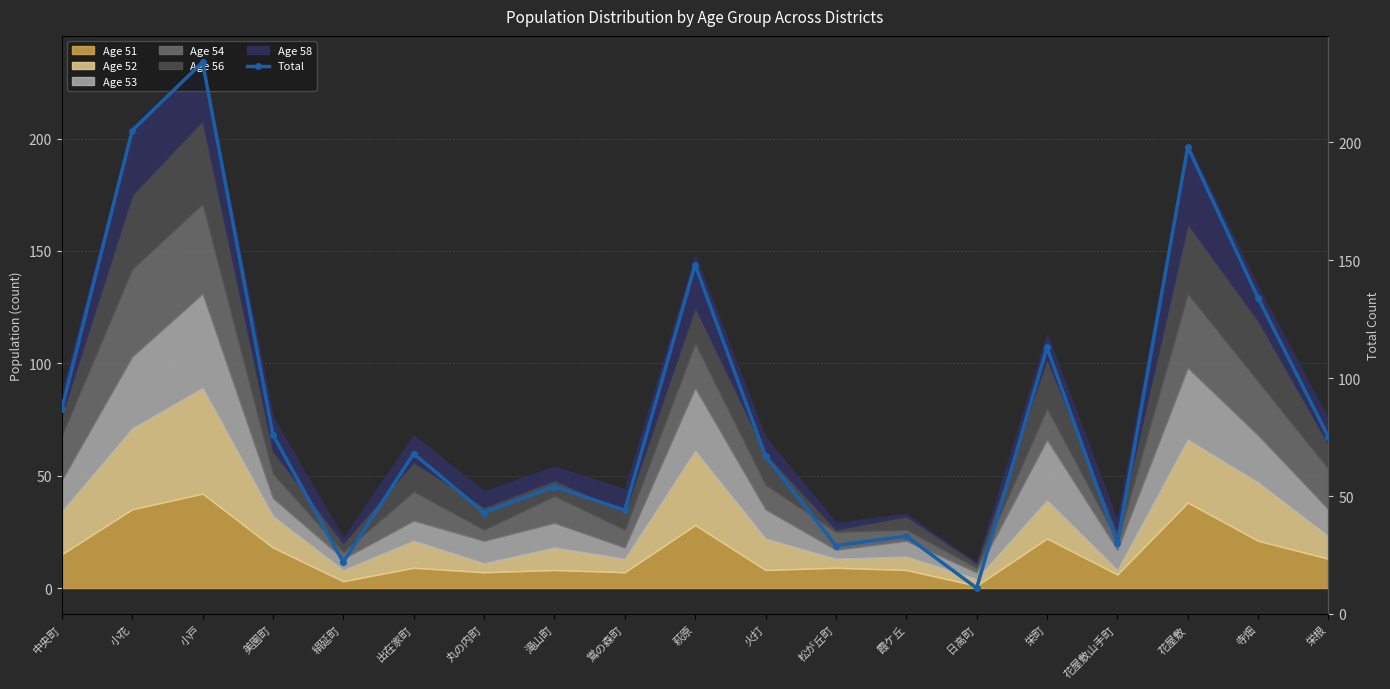

Rank the categories by value from highest to lowest.

小戸, 小花, 花屋敷, 萩原, 寺畑, 栄町, 中央町, 美園町, 栄根, 出在家町, 火打, 滝山町, 鴬の森町, 丸の内町, 霞ケ丘, 花屋敷山手町, 松が丘町, 絹延町, 日高町